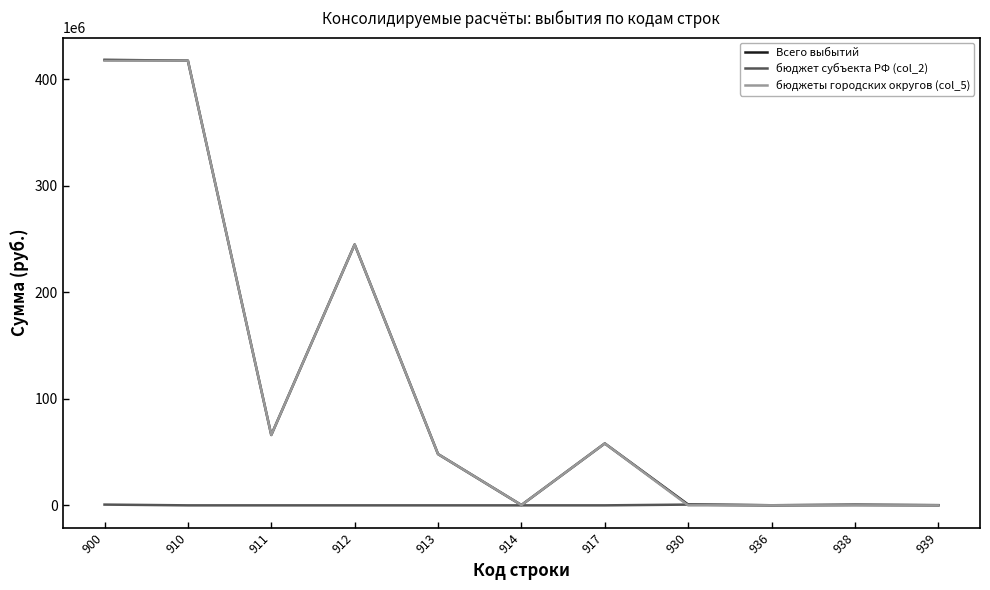

Between 900 and 912, which series saw the biggest shift?

Всего выбытий